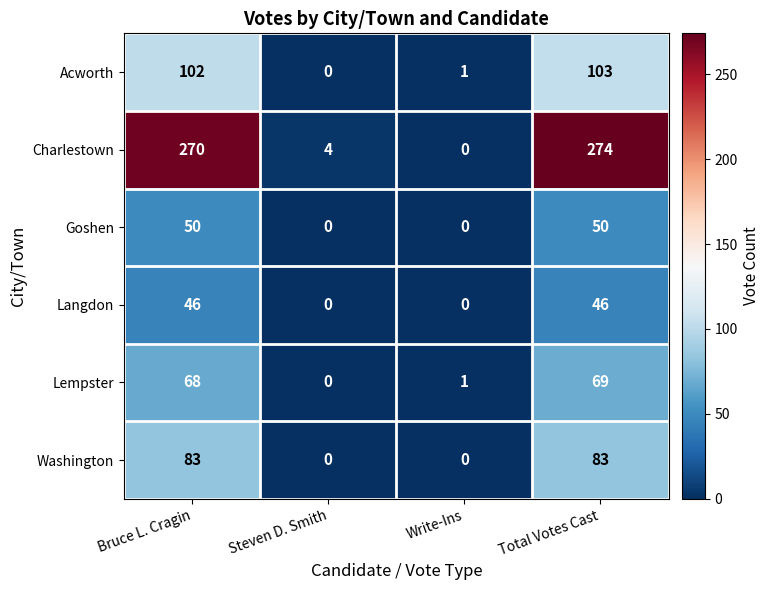

True or false: Acworth has a value of 102 at Bruce L. Cragin.

True